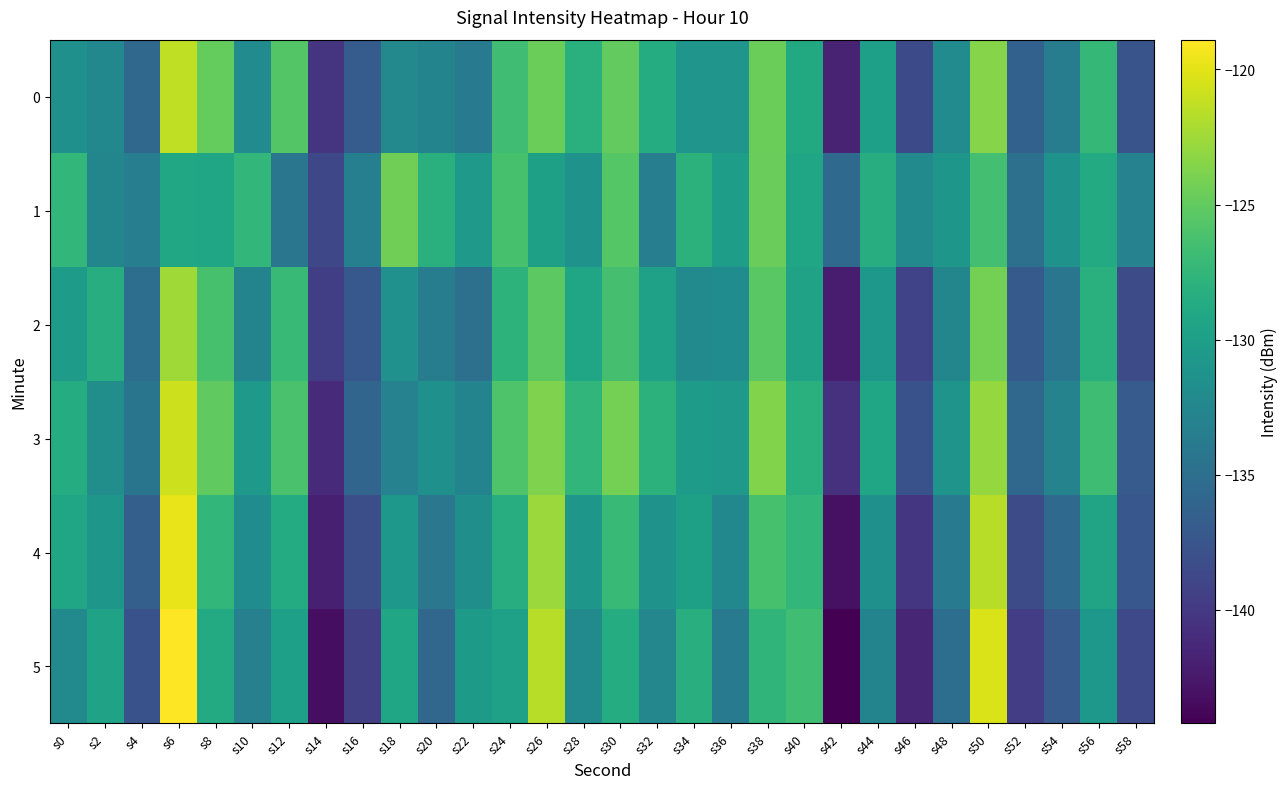

Reading left to right, list all the values displayed in this chart.

0: s0=-131.5	s2=-132.4	s4=-135.6	s6=-121.3	s8=-124.8	s10=-132.0	s12=-125.7	s14=-140.3	s16=-136.9	s18=-132.3	s20=-132.8	s22=-133.8	s24=-126.7	s26=-124.6	s28=-128.1	s30=-125.0	s32=-128.5	s34=-131.0	s36=-131.0	s38=-124.5	s40=-128.9	s42=-141.8	s44=-129.9	s46=-138.6	s48=-131.9	s50=-123.5	s52=-136.3	s54=-133.6	s56=-127.4	s58=-137.7
1: s0=-127.4	s2=-132.6	s4=-133.3	s6=-129.0	s8=-129.2	s10=-127.5	s12=-134.3	s14=-138.7	s16=-133.3	s18=-124.4	s20=-128.1	s22=-130.5	s24=-126.3	s26=-129.8	s28=-131.2	s30=-125.6	s32=-133.4	s34=-127.9	s36=-130.1	s38=-124.7	s40=-129.3	s42=-135.6	s44=-128.4	s46=-132.1	s48=-130.8	s50=-126.5	s52=-134.9	s54=-131.3	s56=-128.7	s58=-133.0
2: s0=-130.2	s2=-128.4	s4=-135.1	s6=-122.5	s8=-126.3	s10=-132.8	s12=-127.1	s14=-139.5	s16=-137.2	s18=-131.4	s20=-133.6	s22=-134.9	s24=-127.8	s26=-125.3	s28=-129.2	s30=-126.4	s32=-129.7	s34=-132.1	s36=-131.9	s38=-125.4	s40=-129.6	s42=-142.3	s44=-130.7	s46=-139.1	s48=-132.6	s50=-124.2	s52=-137.0	s54=-134.3	s56=-128.1	s58=-138.4
3: s0=-128.5	s2=-131.7	s4=-134.4	s6=-120.8	s8=-125.1	s10=-130.6	s12=-126.2	s14=-141.1	s16=-135.9	s18=-133.0	s20=-131.5	s22=-132.8	s24=-125.9	s26=-123.8	s28=-127.5	s30=-124.2	s32=-127.9	s34=-130.3	s36=-130.5	s38=-123.7	s40=-128.1	s42=-140.6	s44=-129.2	s46=-137.8	s48=-131.1	s50=-122.9	s52=-135.7	s54=-132.9	s56=-126.8	s58=-136.9
4: s0=-129.3	s2=-130.8	s4=-136.5	s6=-119.7	s8=-127.4	s10=-131.9	s12=-128.6	s14=-142.0	s16=-138.1	s18=-130.7	s20=-134.2	s22=-131.6	s24=-128.4	s26=-122.7	s28=-130.8	s30=-127.1	s32=-131.2	s34=-129.8	s36=-132.4	s38=-126.3	s40=-127.4	s42=-143.1	s44=-131.5	s46=-140.2	s48=-133.8	s50=-121.6	s52=-138.3	s54=-135.6	s56=-129.4	s58=-137.3
5: s0=-132.1	s2=-129.6	s4=-137.8	s6=-118.9	s8=-128.7	s10=-133.2	s12=-129.9	s14=-143.3	s16=-139.4	s18=-129.3	s20=-135.8	s22=-130.4	s24=-129.7	s26=-121.6	s28=-132.1	s30=-128.5	s32=-132.5	s34=-128.3	s36=-133.7	s38=-127.6	s40=-126.7	s42=-144.2	s44=-132.8	s46=-141.5	s48=-135.1	s50=-120.3	s52=-139.6	s54=-136.9	s56=-130.7	s58=-138.6